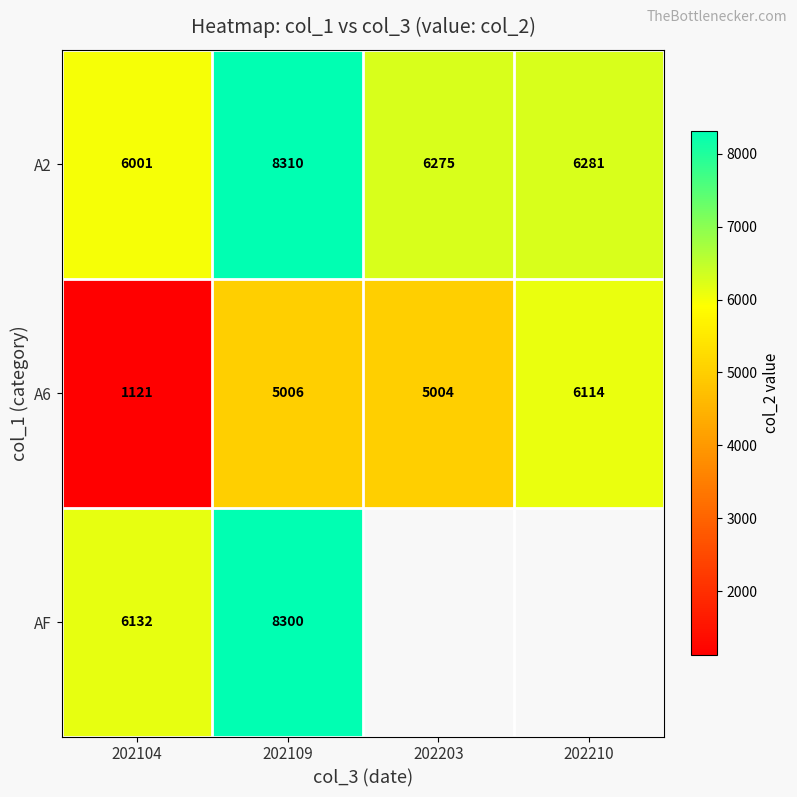

Which category has the highest value across all series?

202109